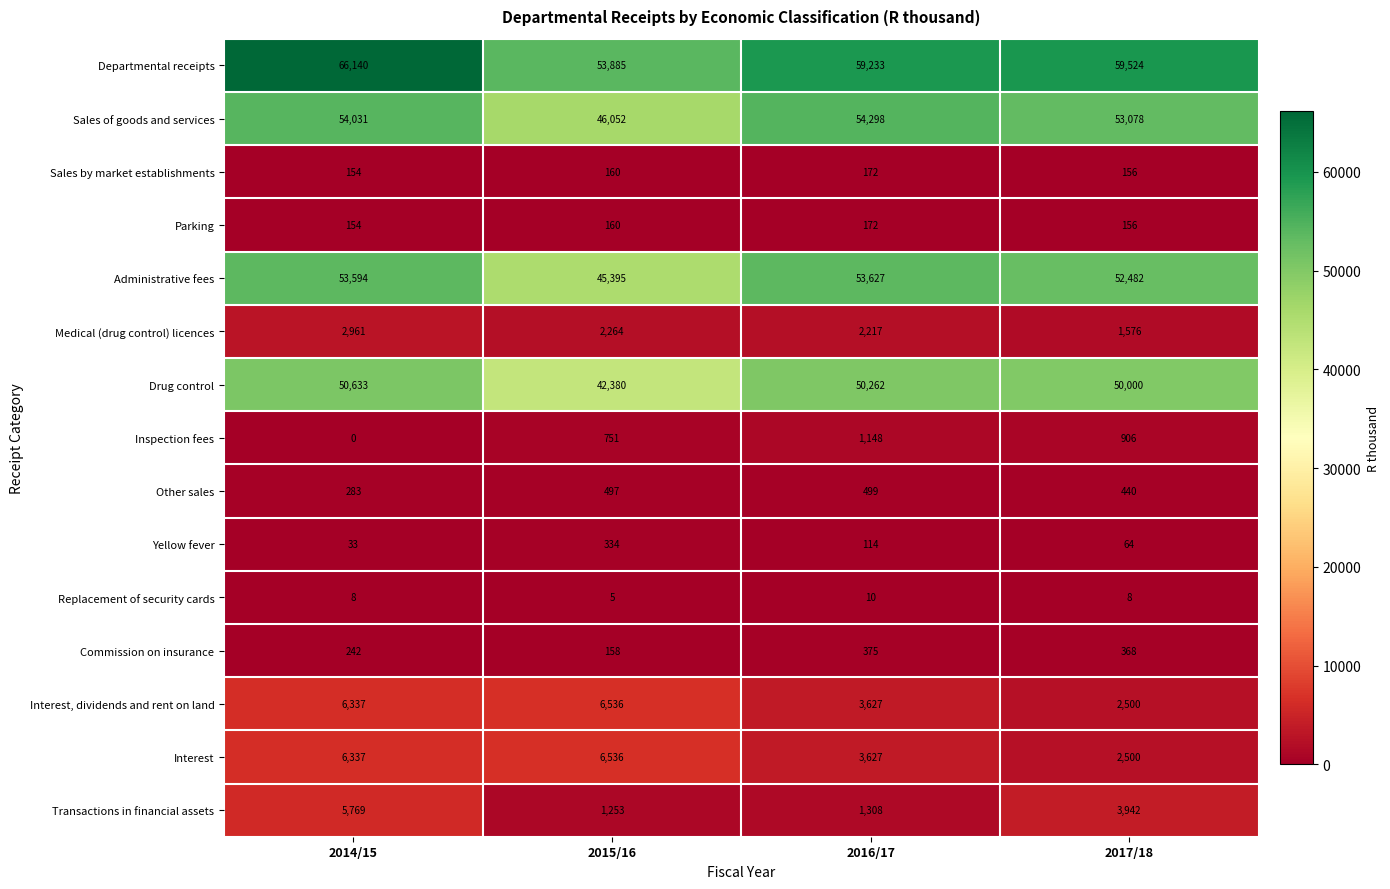

Where does the Inspection fees series first go above 906?

2016/17